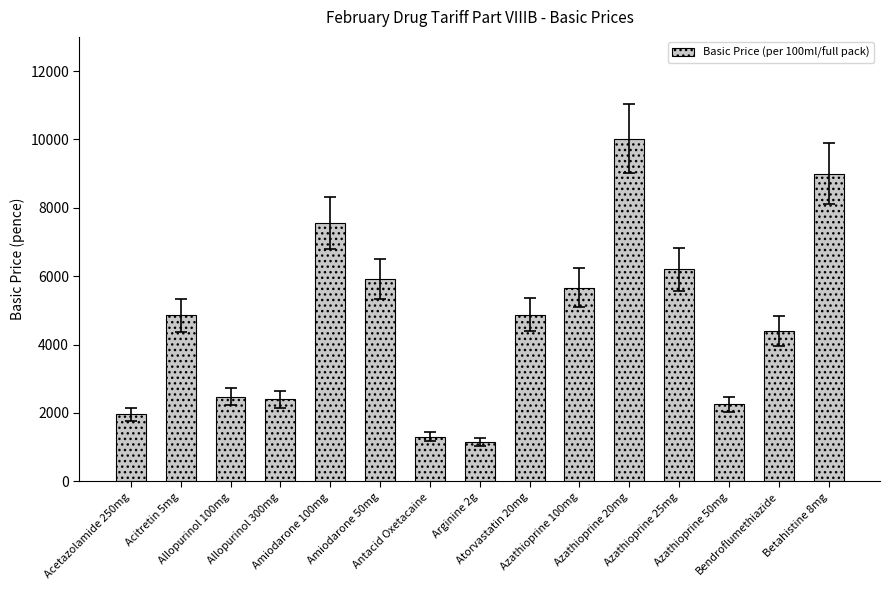

Which category has the highest value across all series?

Azathioprine 20mg